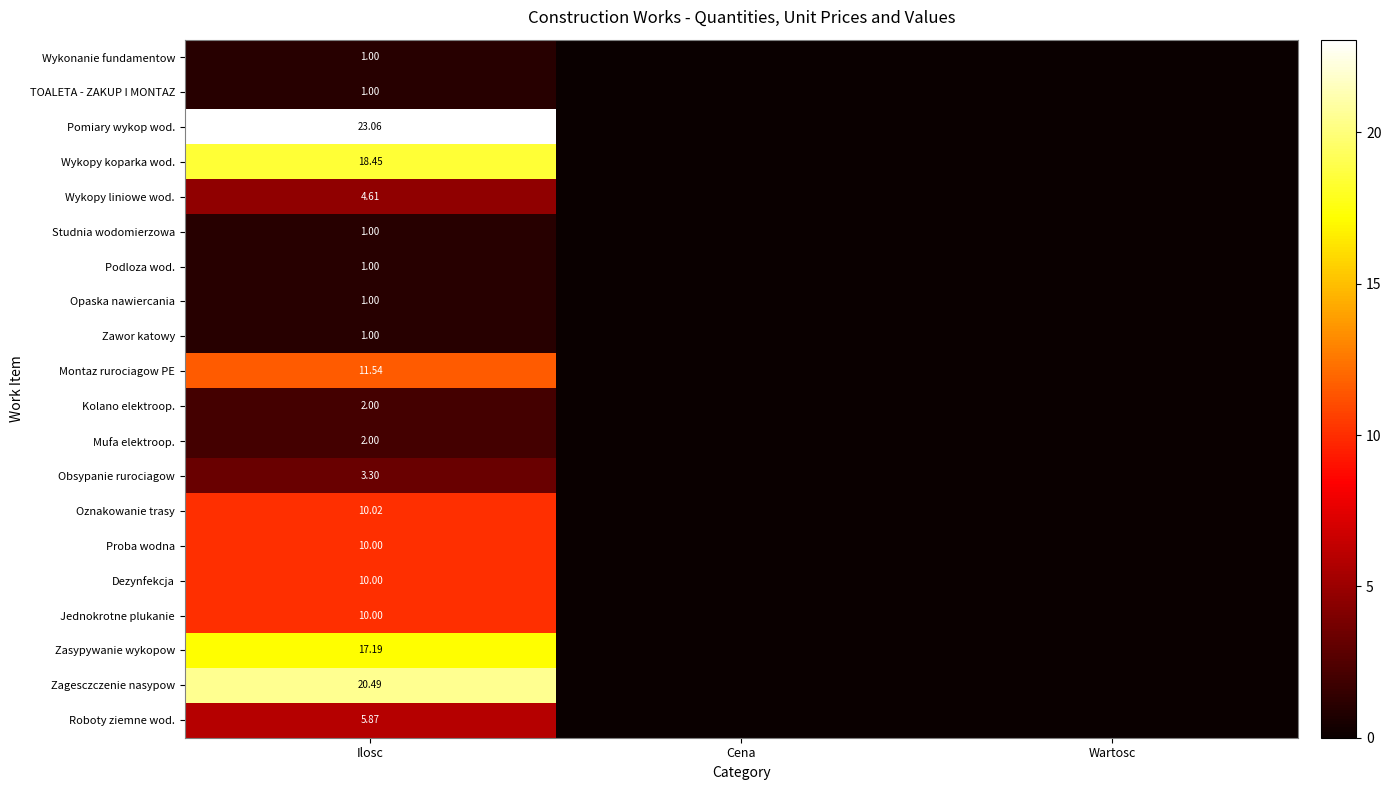

At which label does Dezynfekcja reach its peak?

Ilosc